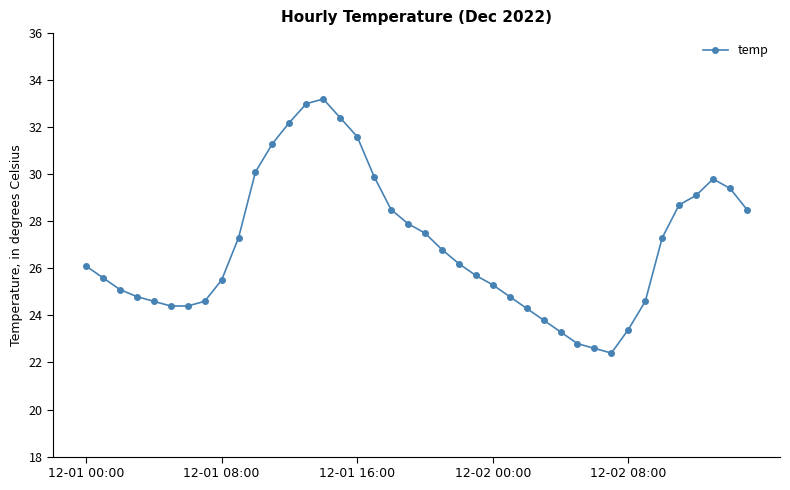

True or false: the data has more than 0 interior local peaks.

True